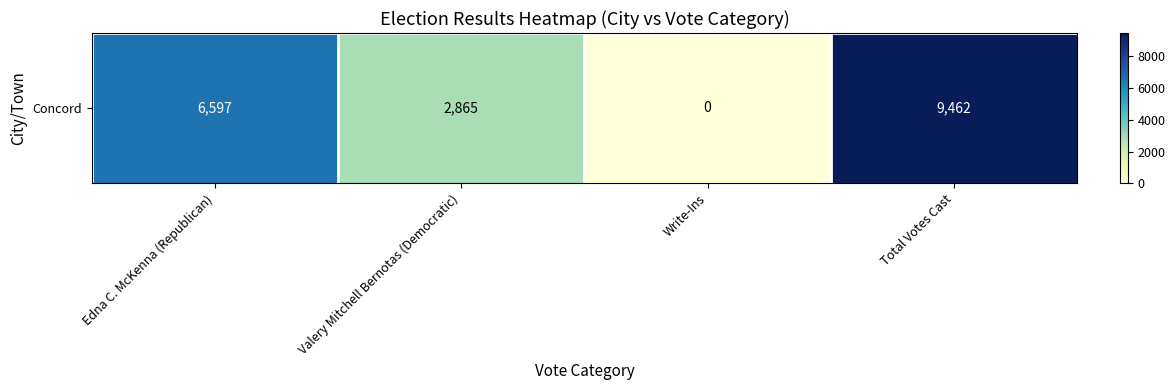

Reading right to left, extract all data points from this chart.

Total Votes Cast=9462	Write-Ins=0	Valery Mitchell Bernotas (Democratic)=2865	Edna C. McKenna (Republican)=6597